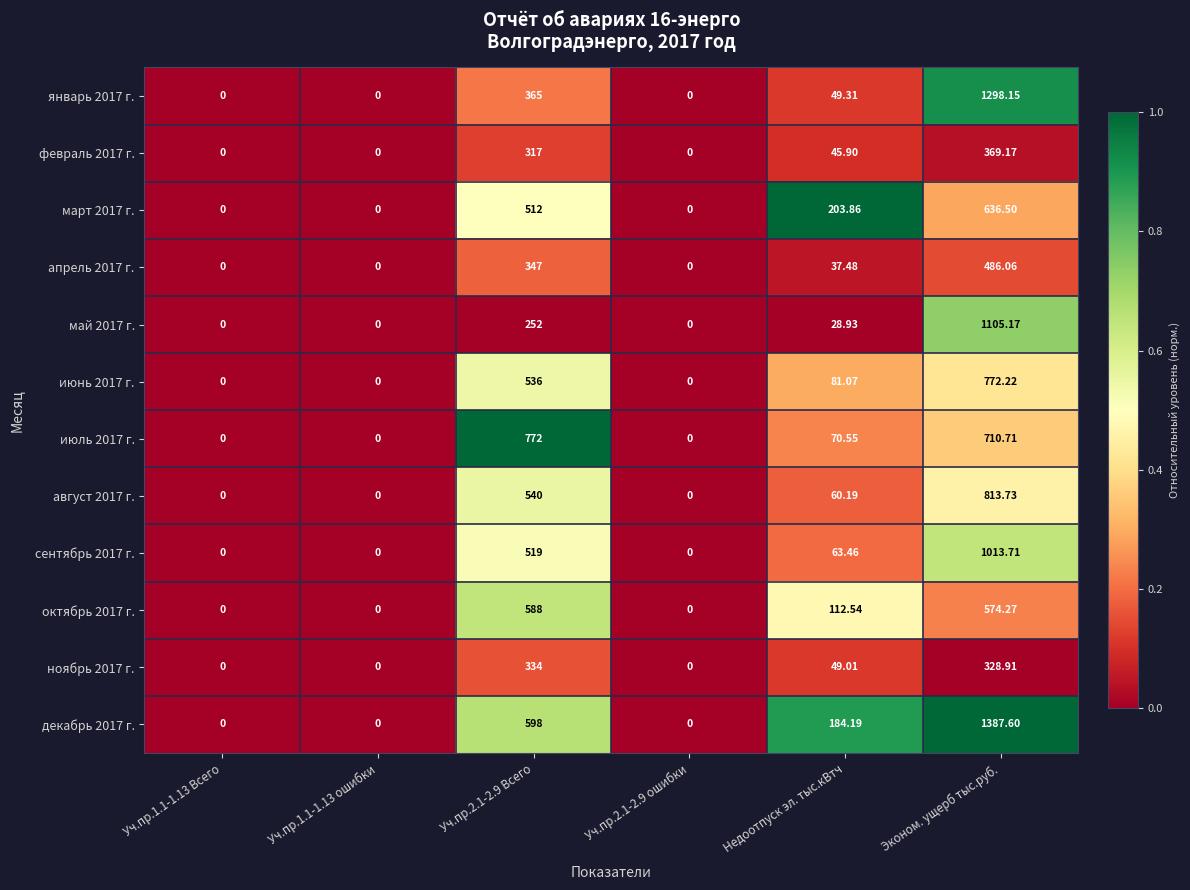

List the series in order of their peak value, highest first.

декабрь 2017 г., январь 2017 г., май 2017 г., сентябрь 2017 г., август 2017 г., июнь 2017 г., июль 2017 г., март 2017 г., октябрь 2017 г., апрель 2017 г., февраль 2017 г., ноябрь 2017 г.